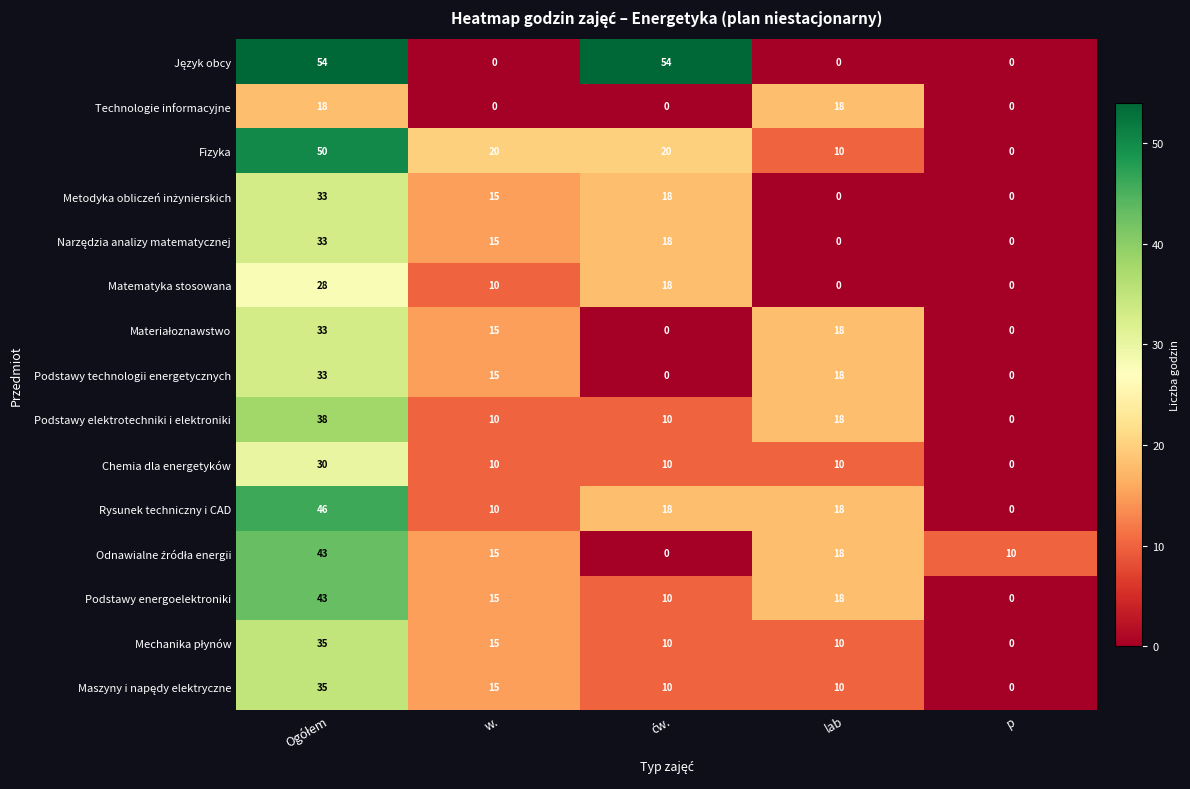

What is the sum of all Chemia dla energetyków values?

60